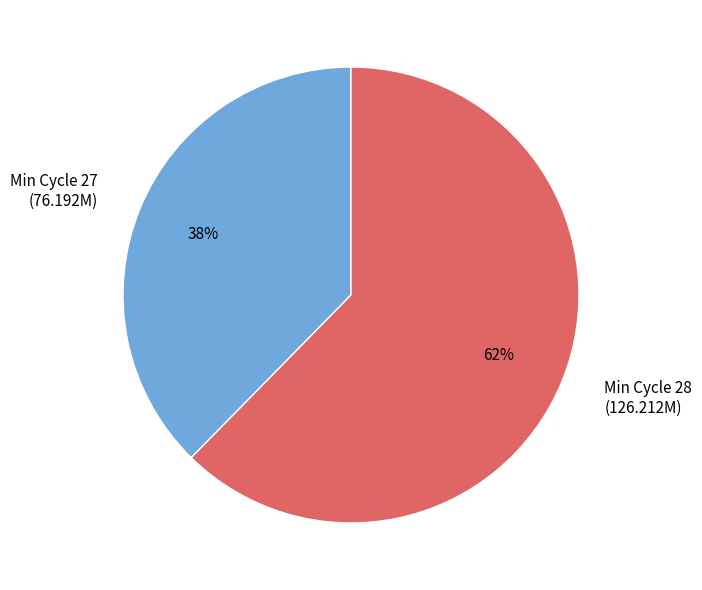

Do Min Cycle 28 (126.212M) and Min Cycle 27 (76.192M) together represent more than half of the pie?

Yes